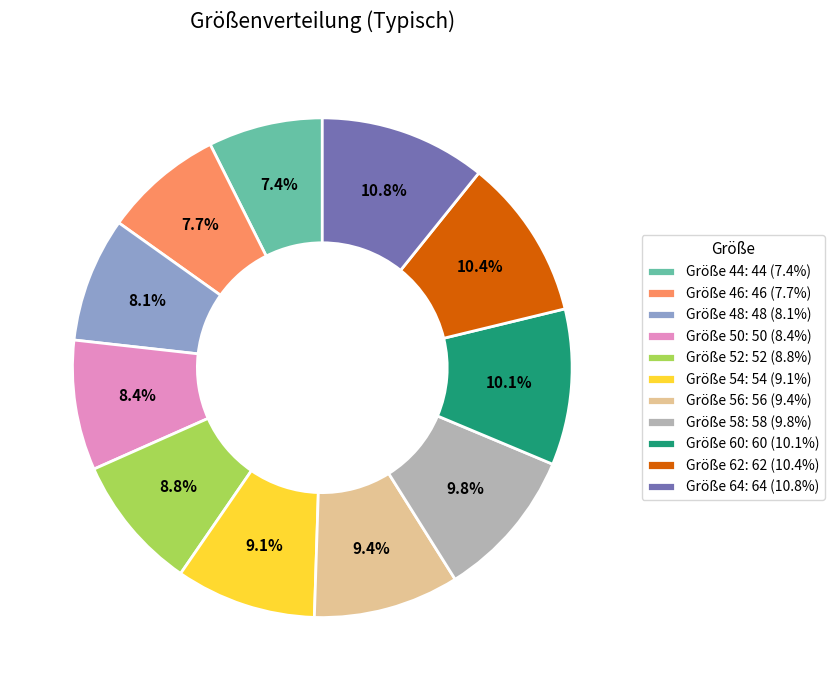

Which has a higher value, Größe 62: 62 (10.4%) or Größe 56: 56 (9.4%)?

Größe 62: 62 (10.4%)